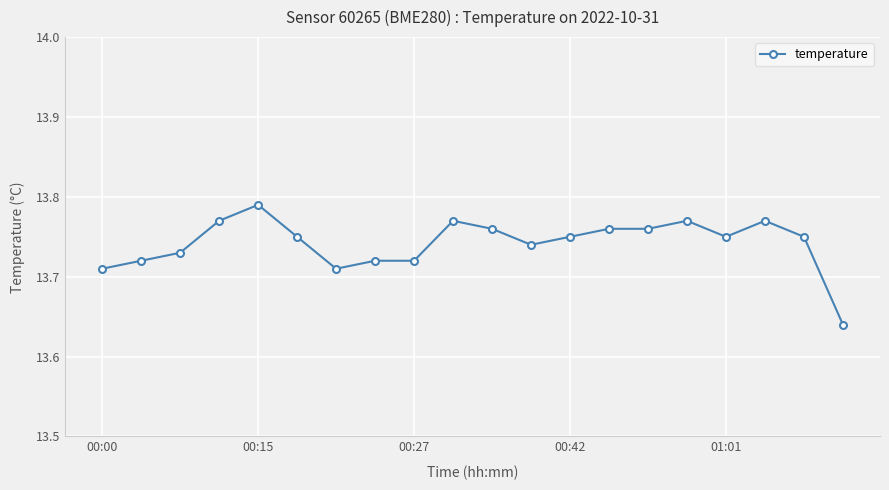

What is the sum of all values?

274.8